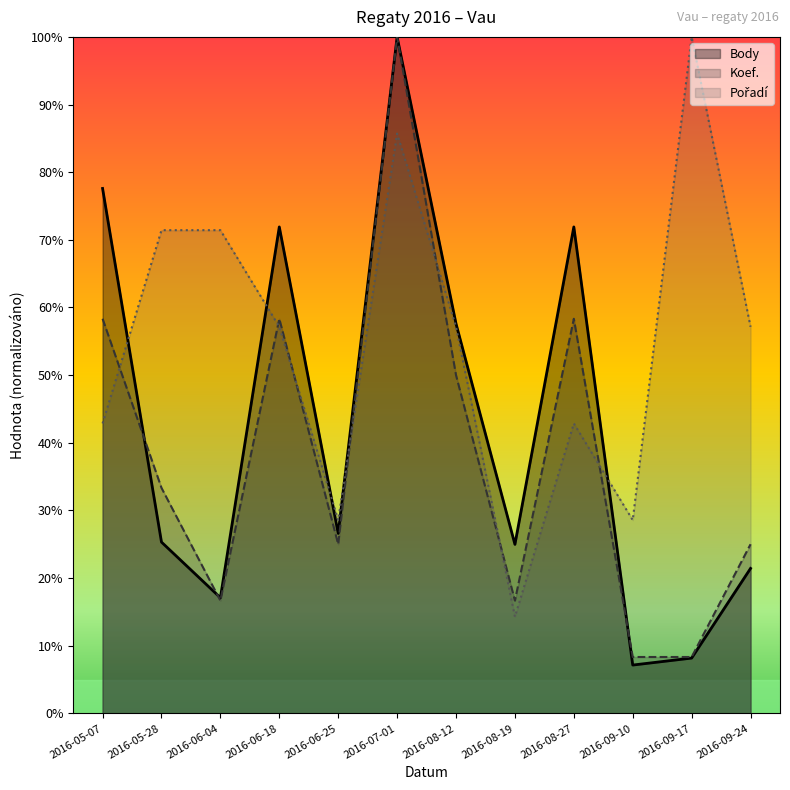

What is the label of the 12th point from the left?

2016-09-24